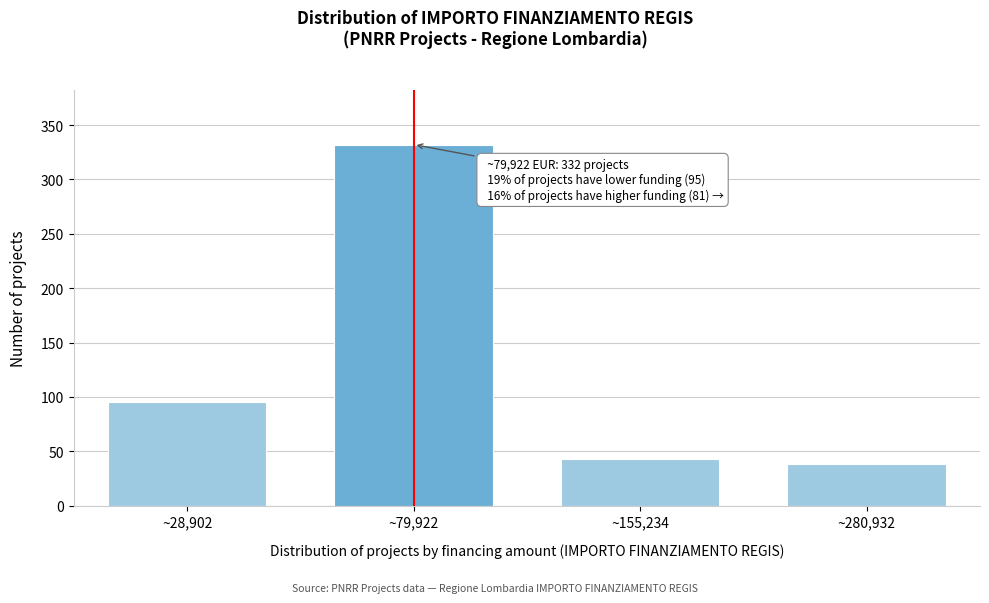

Reading left to right, extract all data points from this chart.

~28,902=95	~79,922=332	~155,234=43	~280,932=38